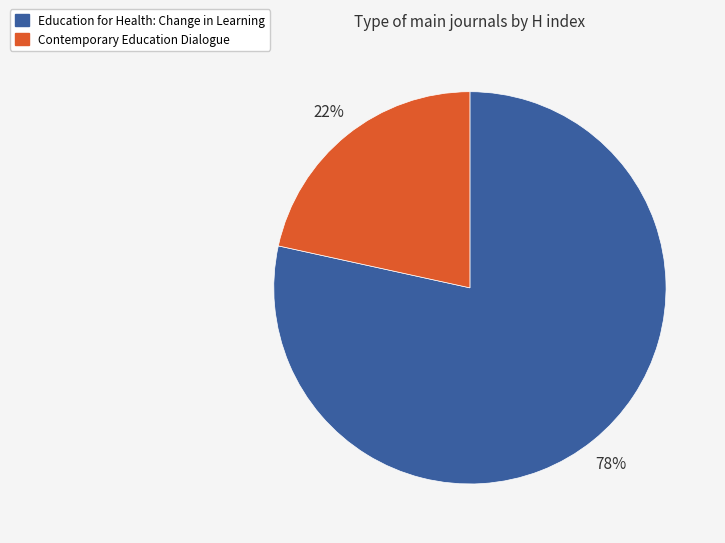

Which has a higher value, Contemporary Education Dialogue or Education for Health: Change in Learning?

Education for Health: Change in Learning